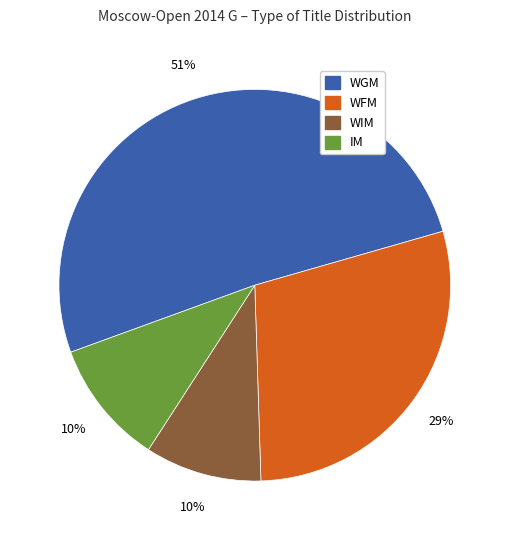

Is there a majority slice in this chart?

Yes